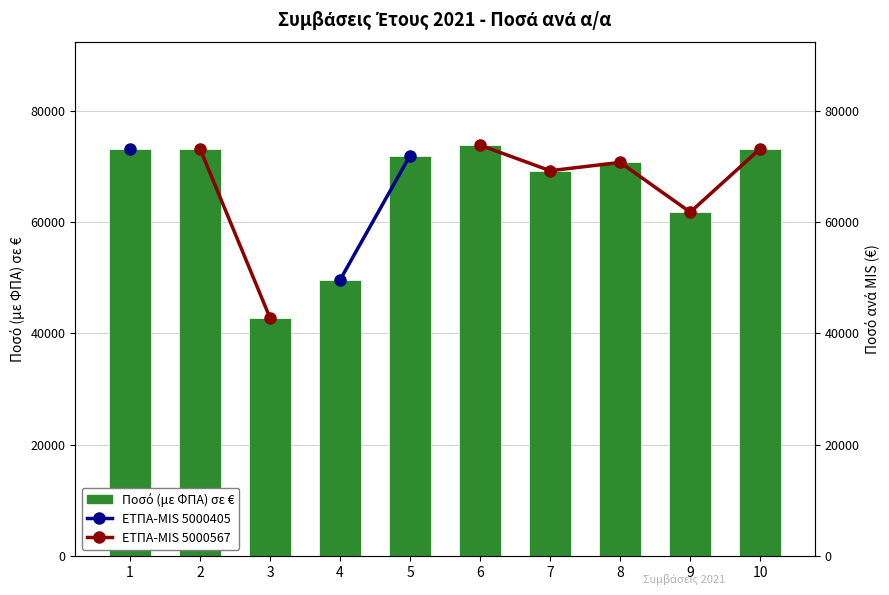

Which series has the largest range (max minus min)?

Ποσό (με ΦΠΑ) σε €